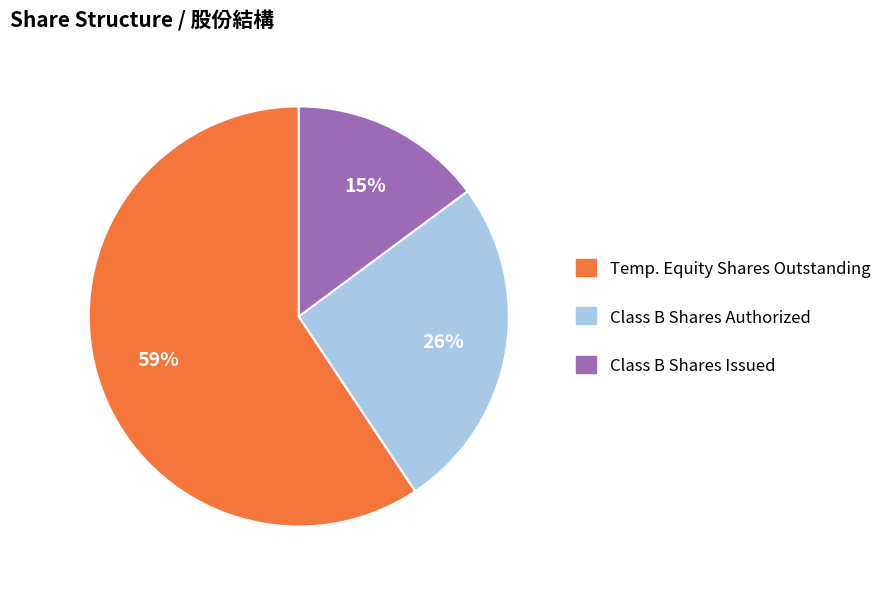

Which category accounts for the majority?

Temp. Equity Shares Outstanding